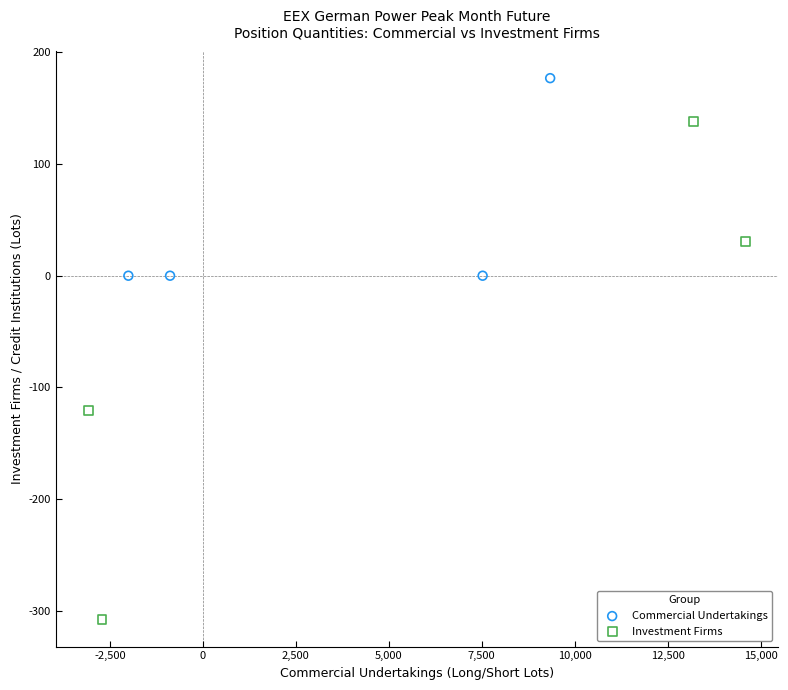

Which series contains the highest Y value?

Commercial Undertakings